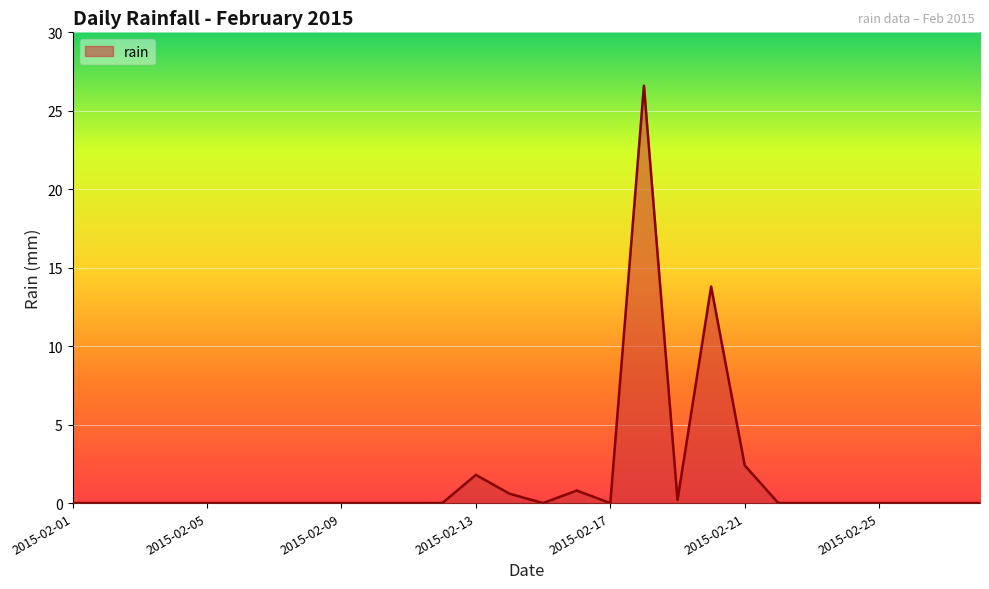

How many lines are shown in the chart?

1